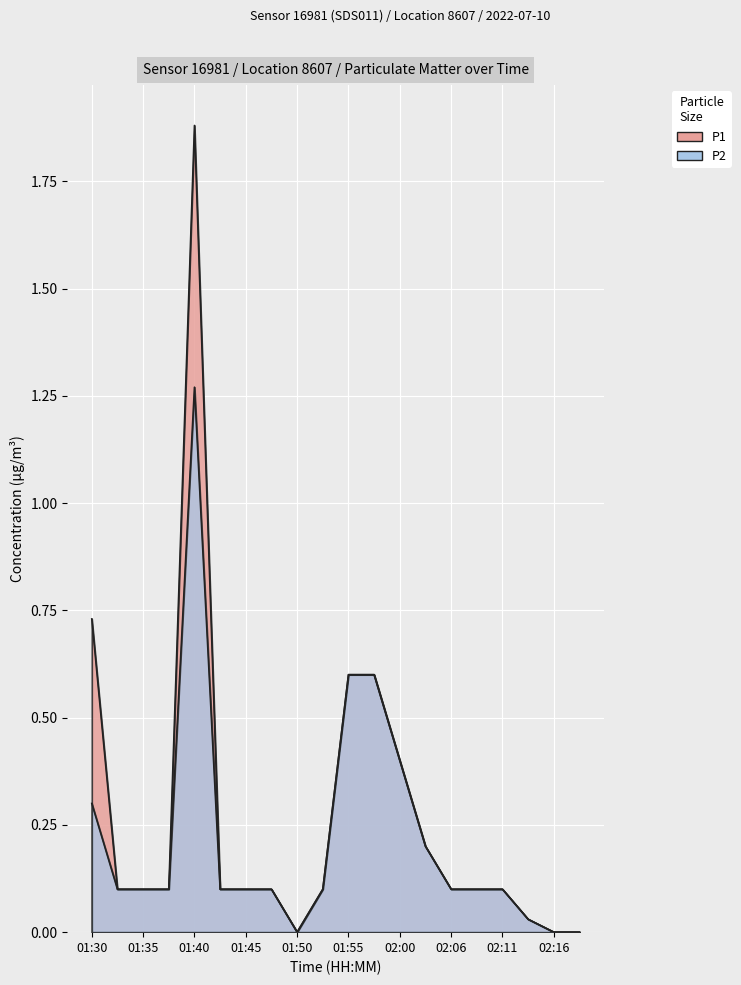

At which category does P2 reach its first local valley?

01:50